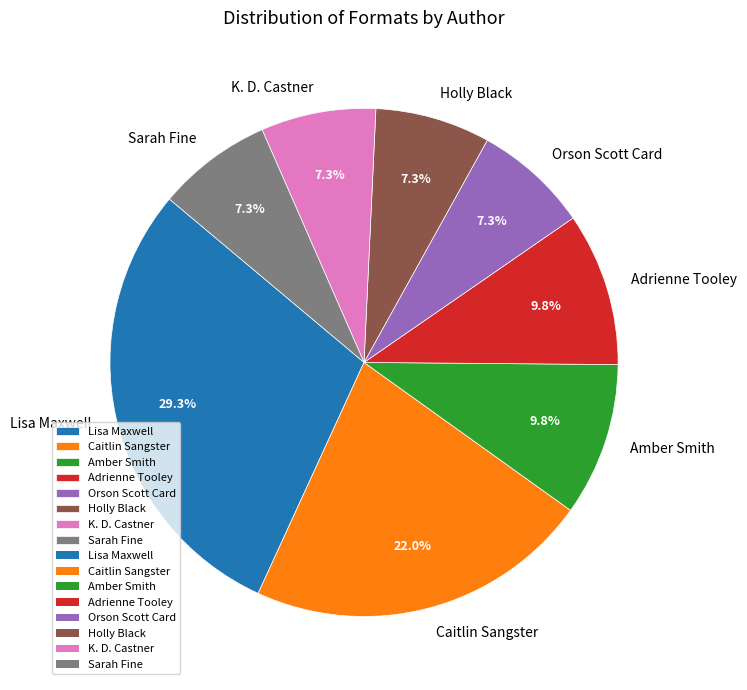

Which has a higher value, Caitlin Sangster or Orson Scott Card?

Caitlin Sangster